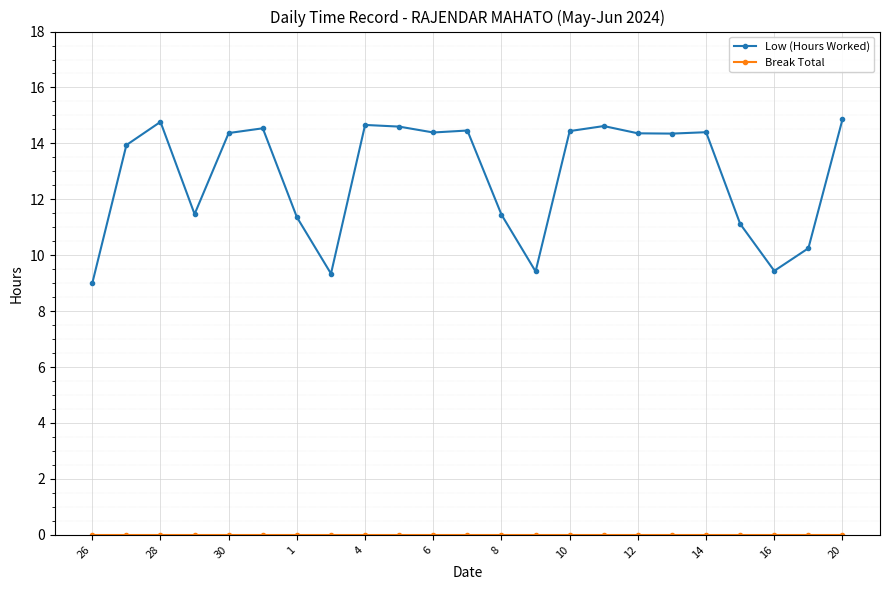

Which series has the largest total across all categories?

Low (Hours Worked)